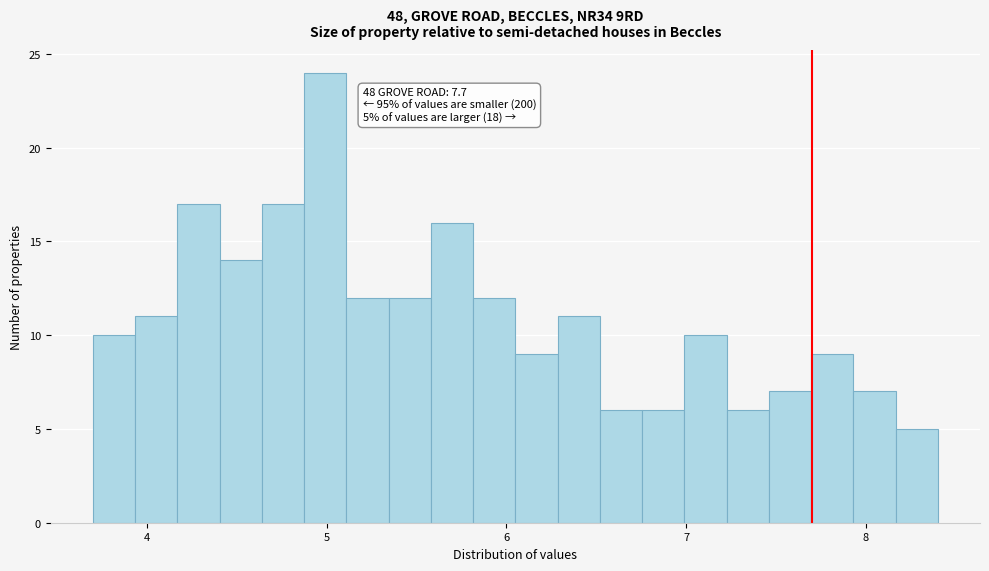

Read against the x-axis, roughly where is the centre of the tallest bar?

5.0